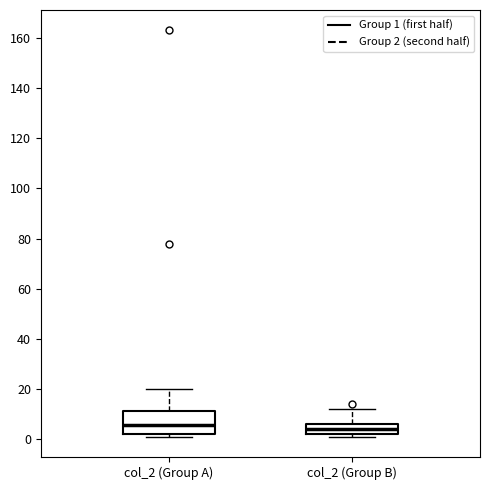

Where is the lower edge of the box for col_2 (Group A) on the y-axis? The values are not printed on the chart, so give them approximately, as read against the axis.

2